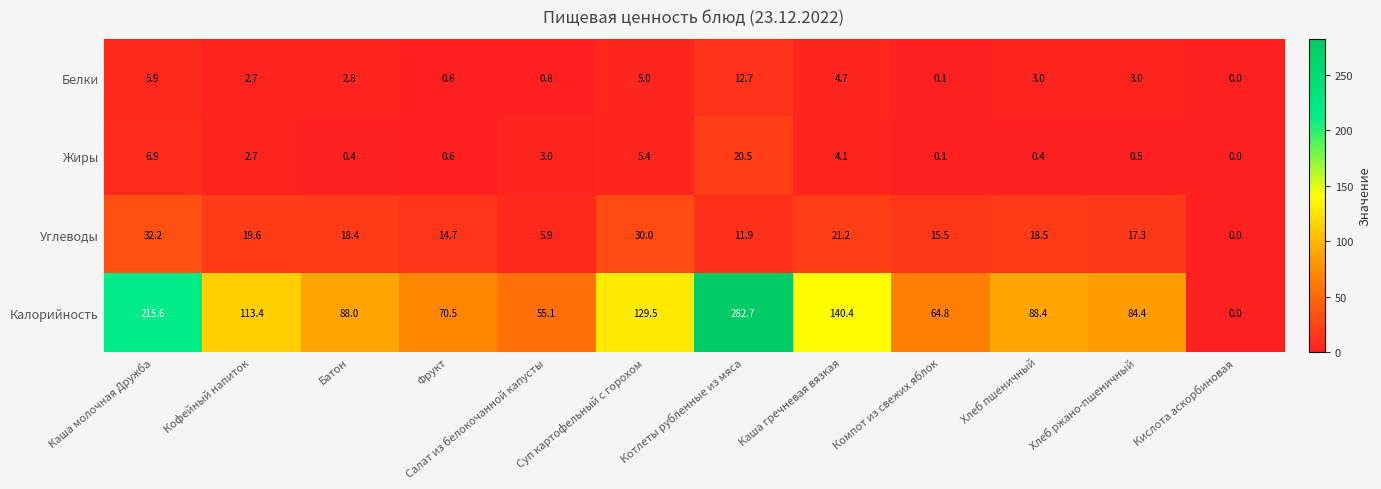

What is the maximum value for Углеводы?

32.2